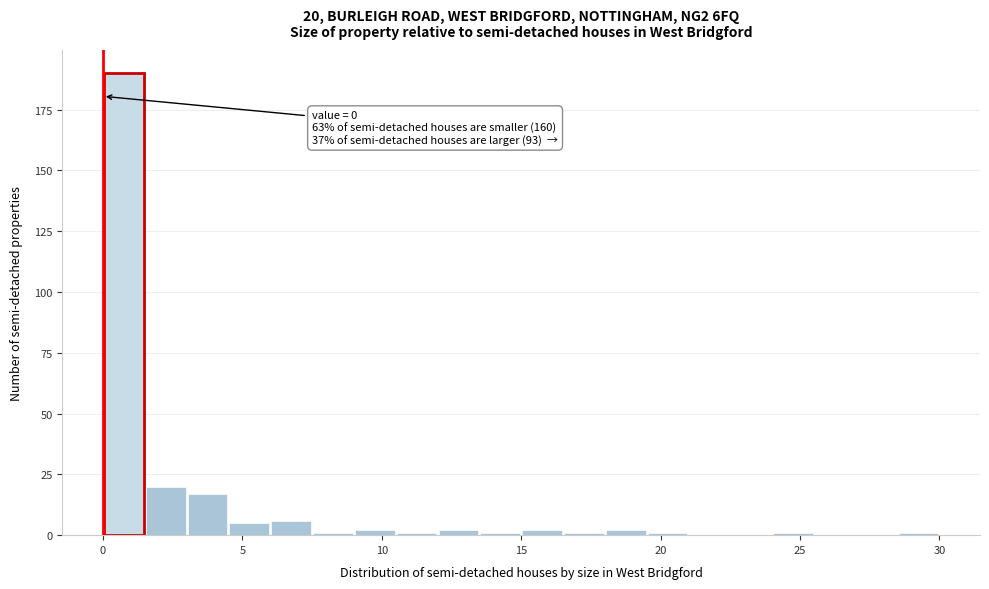

Read against the x-axis, roughly where is the centre of the tallest bar?

1.0